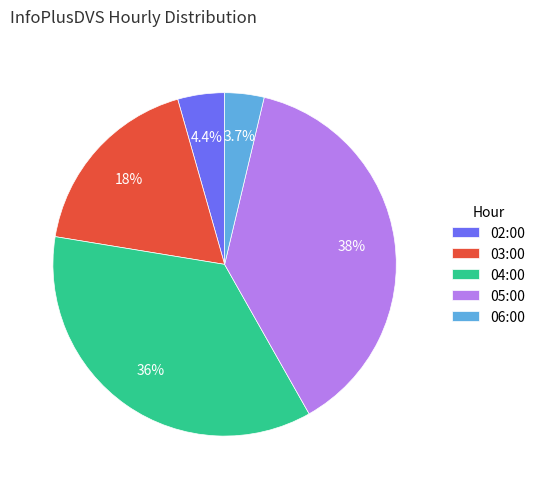

True or false: 02:00 accounts for 4% of the total.

True